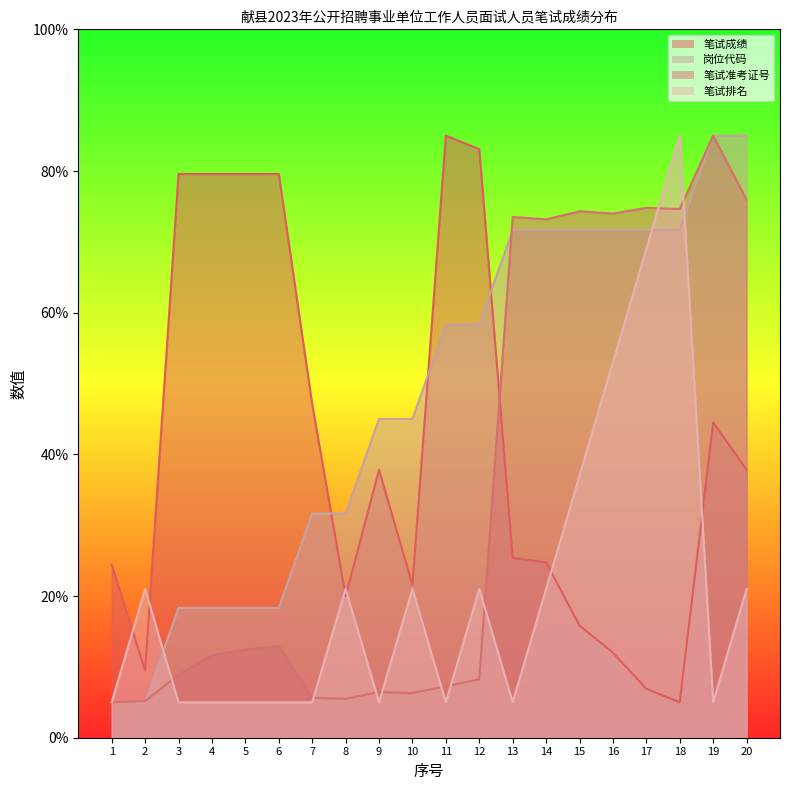

After their last crossing, which series has the higher values: 笔试排名 or 岗位代码?

岗位代码